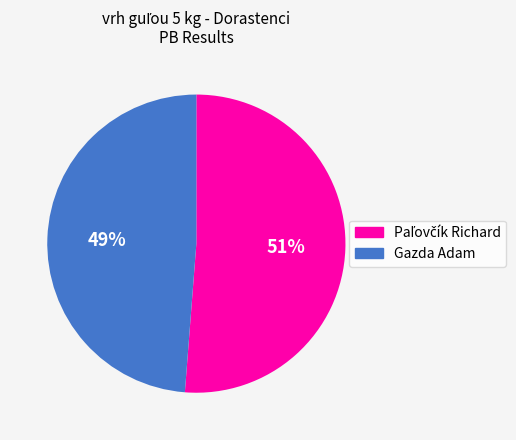

To the nearest percent, what portion does Gazda Adam represent?

49%